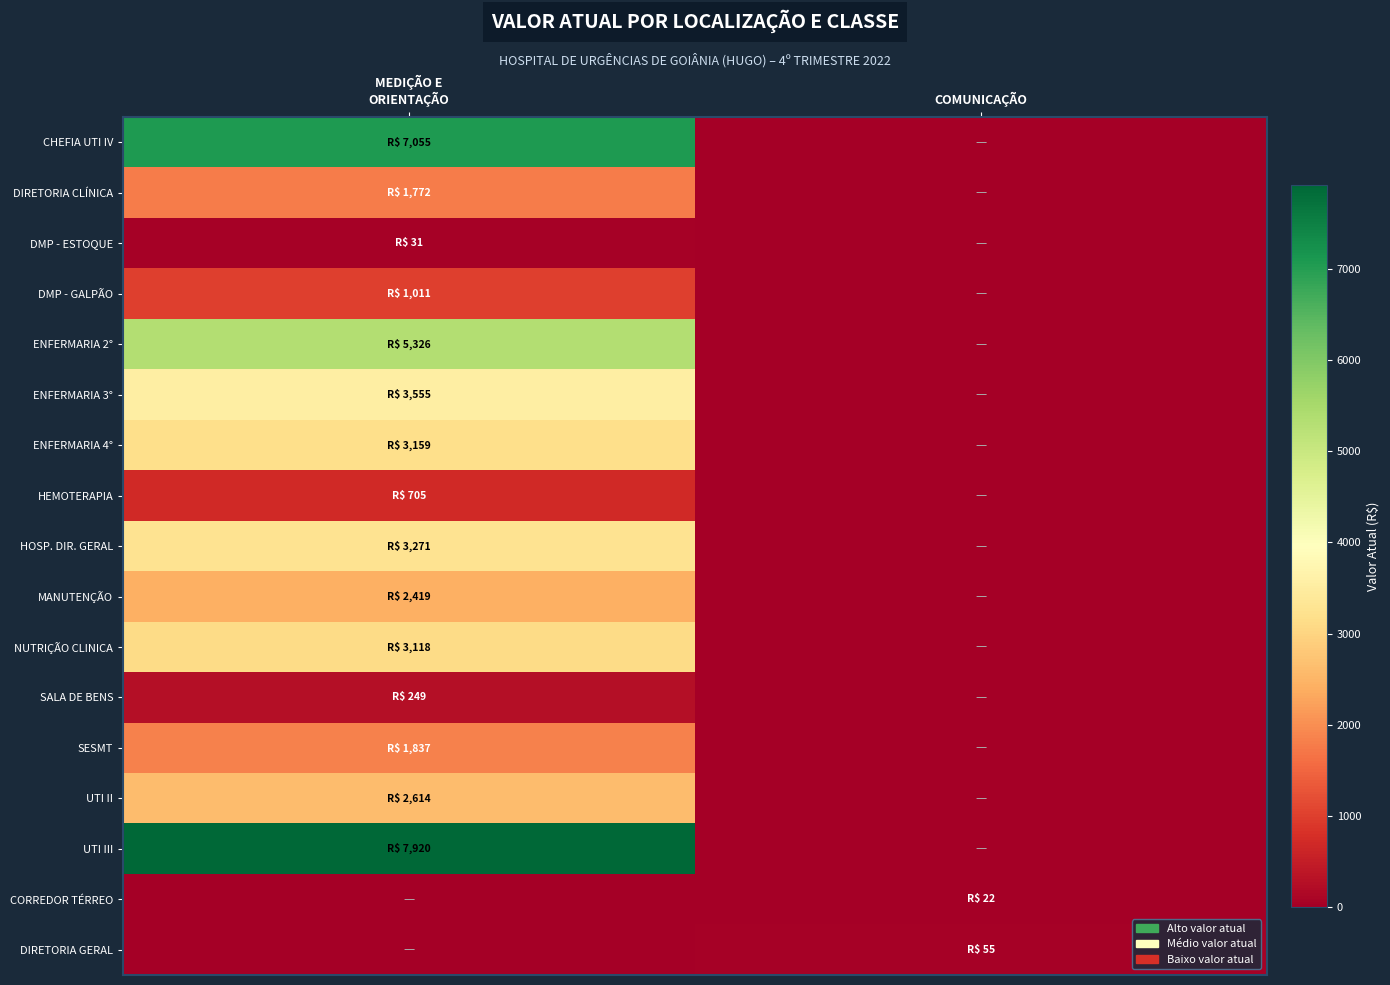

What is the total value across all series at MEDIÇÃO E
ORIENTAÇÃO?

44040.5